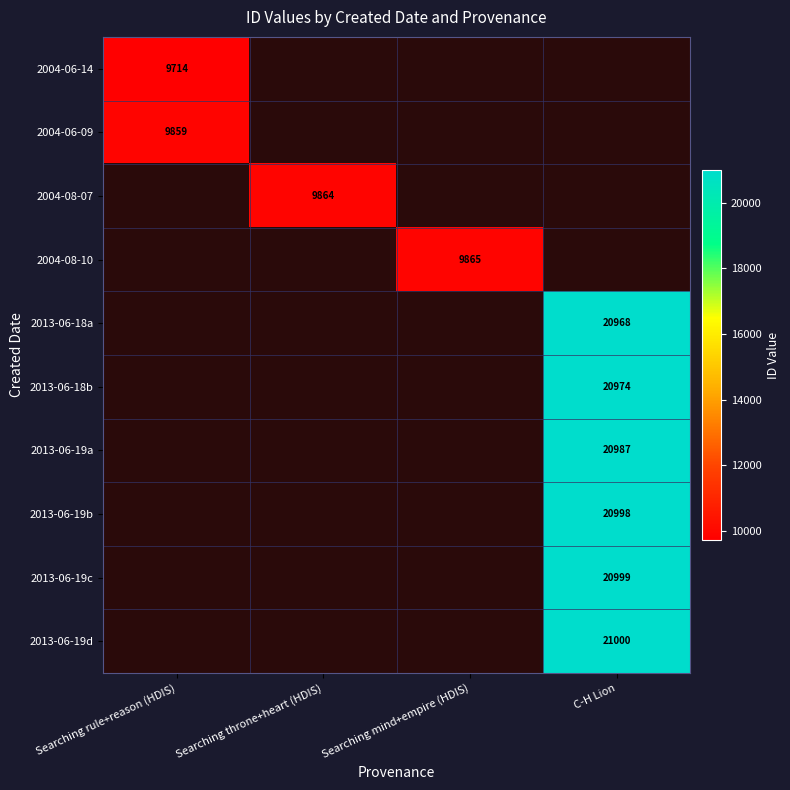

What is the minimum value shown in the chart?

9714.0